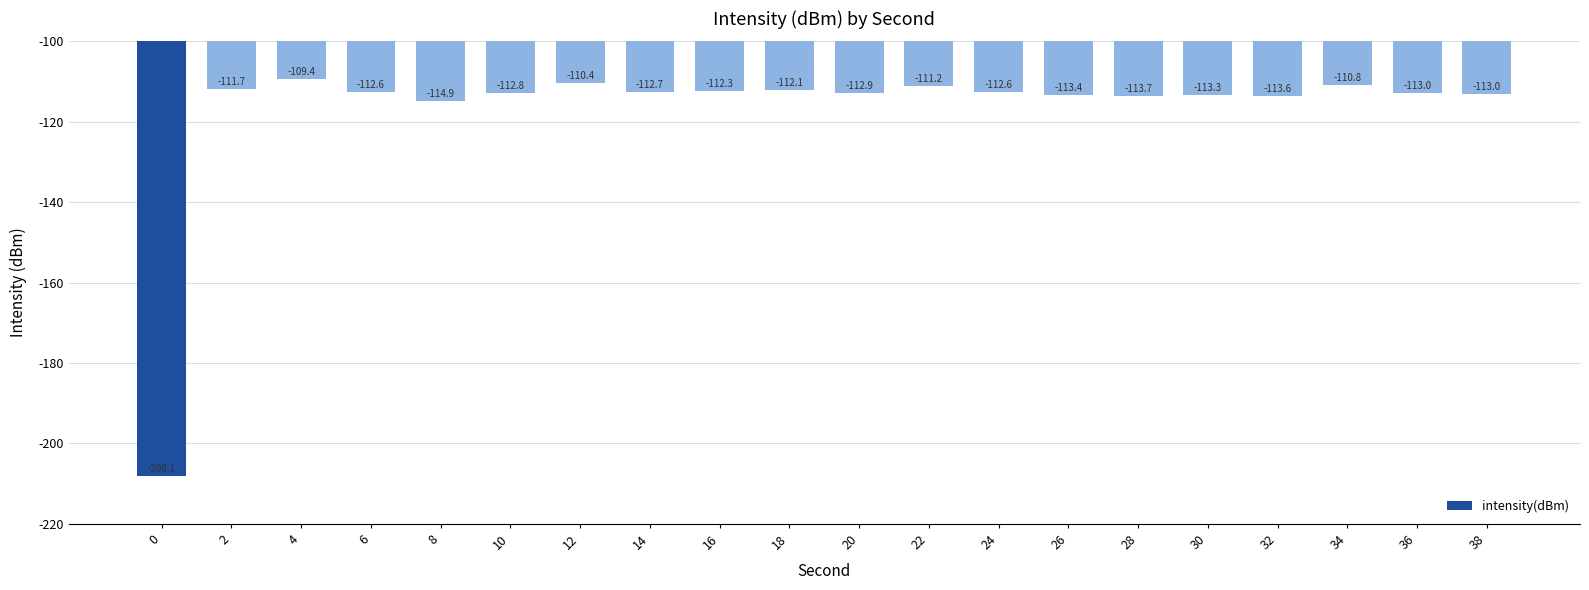

What is the greatest value displayed?

-109.4